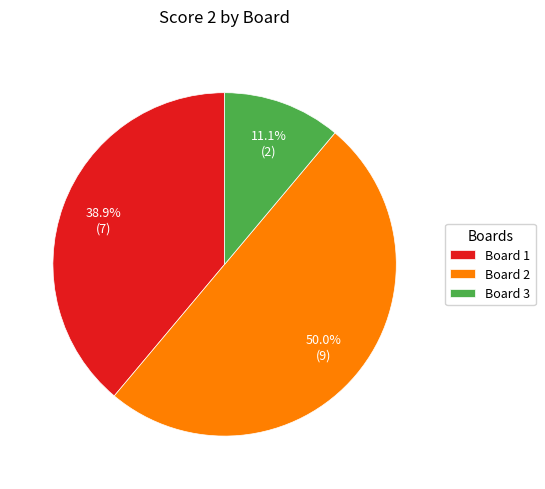

Which category has the biggest portion of the pie?

Board 2